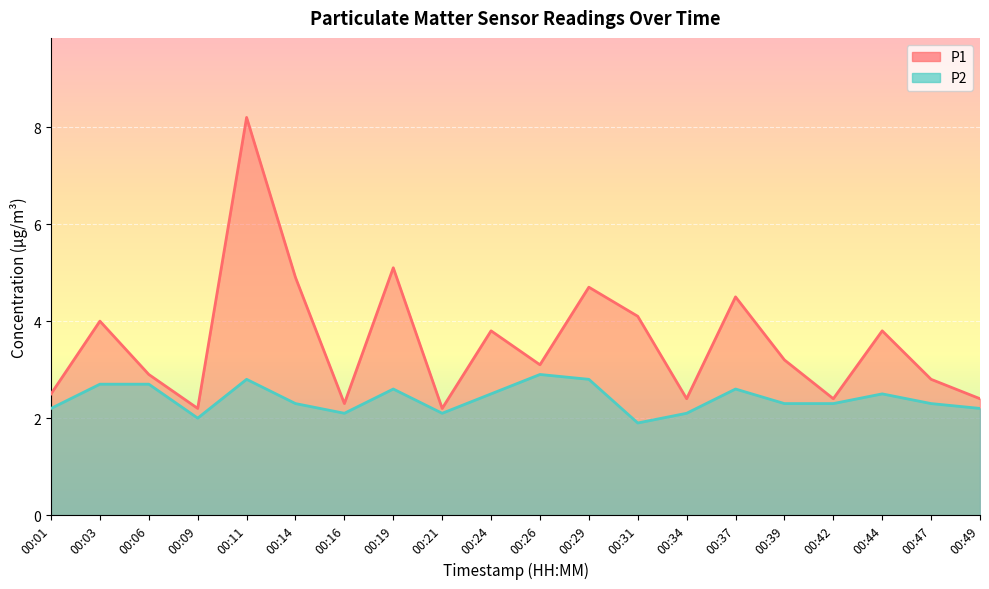

Reading right to left, extract all data points from this chart.

P1: 00:49=2.4	00:47=2.8	00:44=3.8	00:42=2.4	00:39=3.2	00:37=4.5	00:34=2.4	00:31=4.1	00:29=4.7	00:26=3.1	00:24=3.8	00:21=2.2	00:19=5.1	00:16=2.3	00:14=4.9	00:11=8.2	00:09=2.2	00:06=2.9	00:03=4.0	00:01=2.5
P2: 00:49=2.2	00:47=2.3	00:44=2.5	00:42=2.3	00:39=2.3	00:37=2.6	00:34=2.1	00:31=1.9	00:29=2.8	00:26=2.9	00:24=2.5	00:21=2.1	00:19=2.6	00:16=2.1	00:14=2.3	00:11=2.8	00:09=2.0	00:06=2.7	00:03=2.7	00:01=2.2